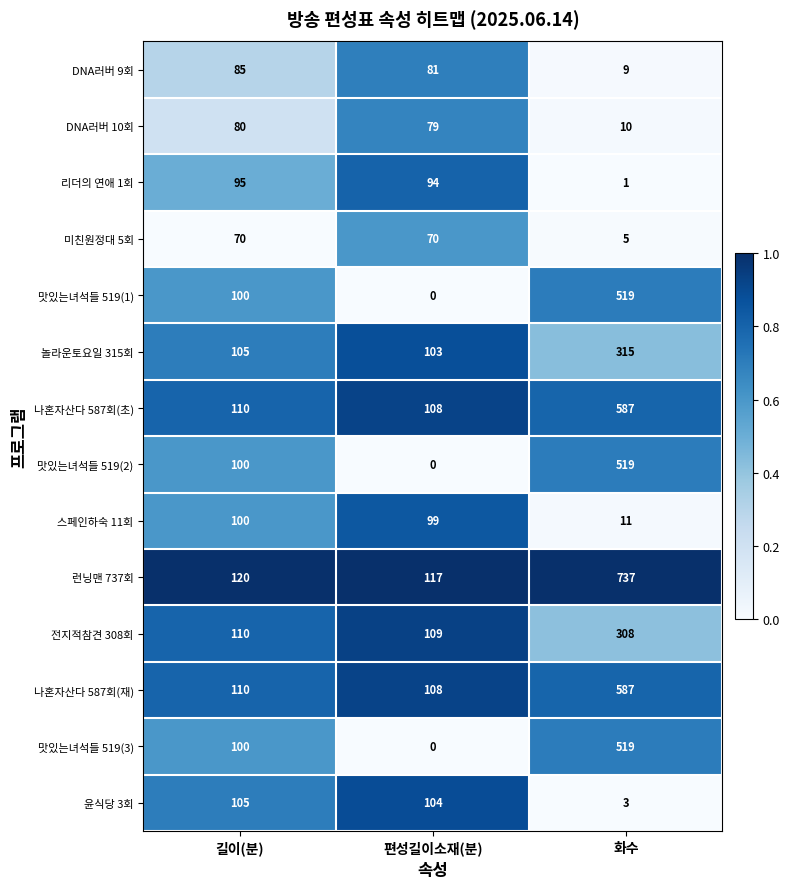

What is the sum of all 놀라운토요일 315회 values?

523